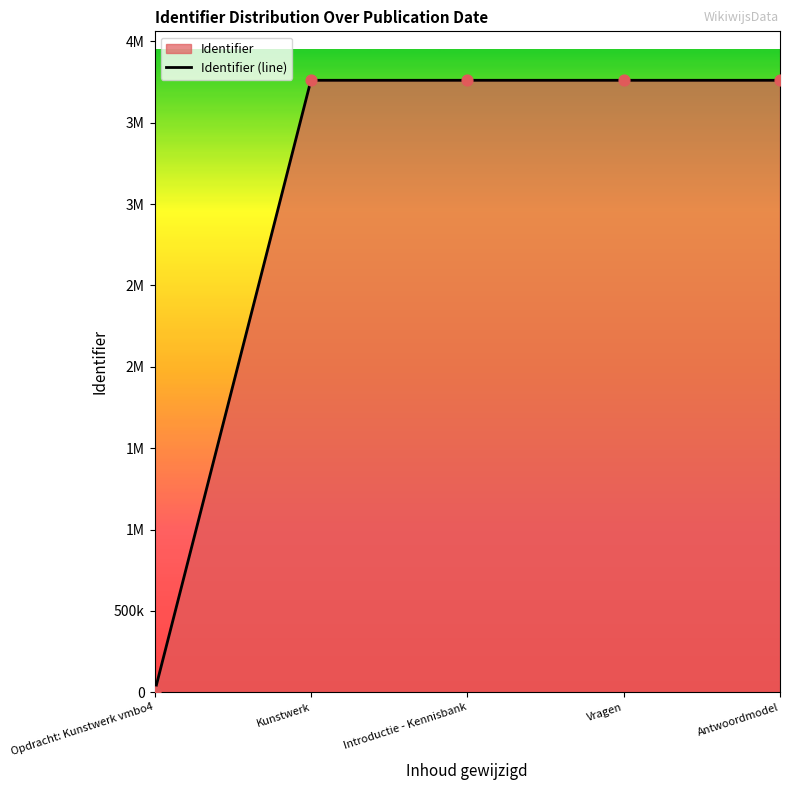

Which has a higher value, Introductie - Kennisbank or Antwoordmodel?

Antwoordmodel